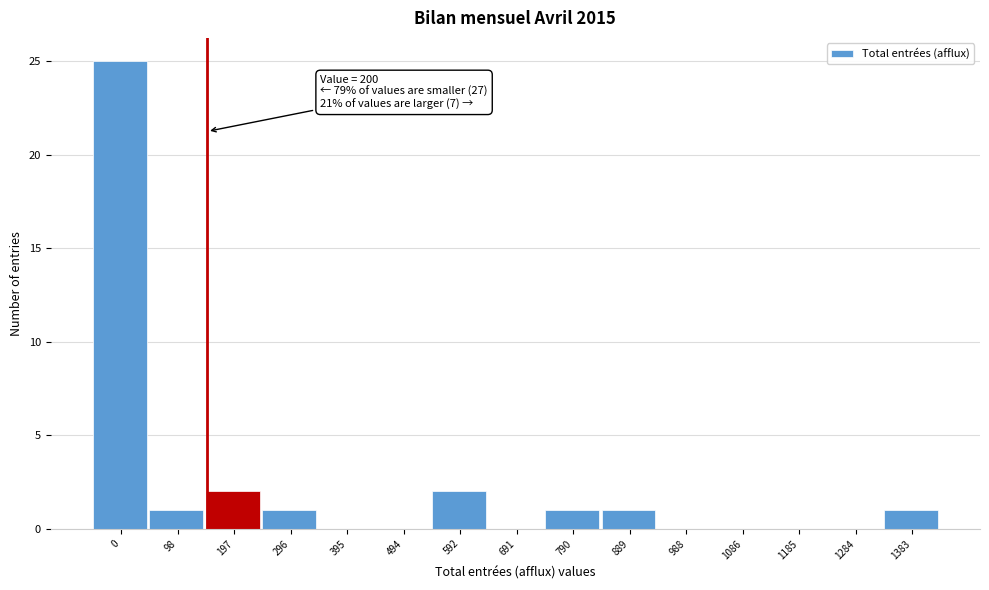

Reading left to right, what are all the values shown in this chart?

0=25	98=1	197=2	296=1	395=0	494=0	592=2	691=0	790=1	889=1	988=0	1086=0	1185=0	1284=0	1383=1